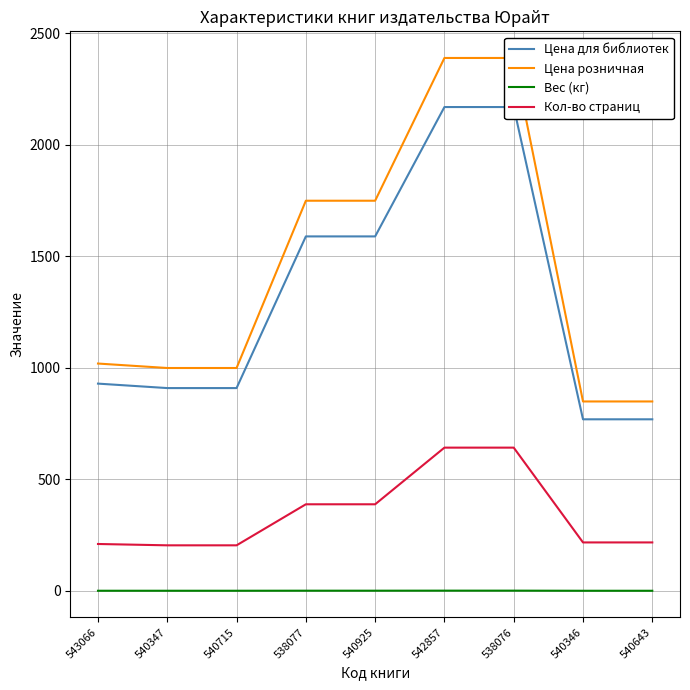

What is the spread (max minus min) of values at 543066?

1018.6